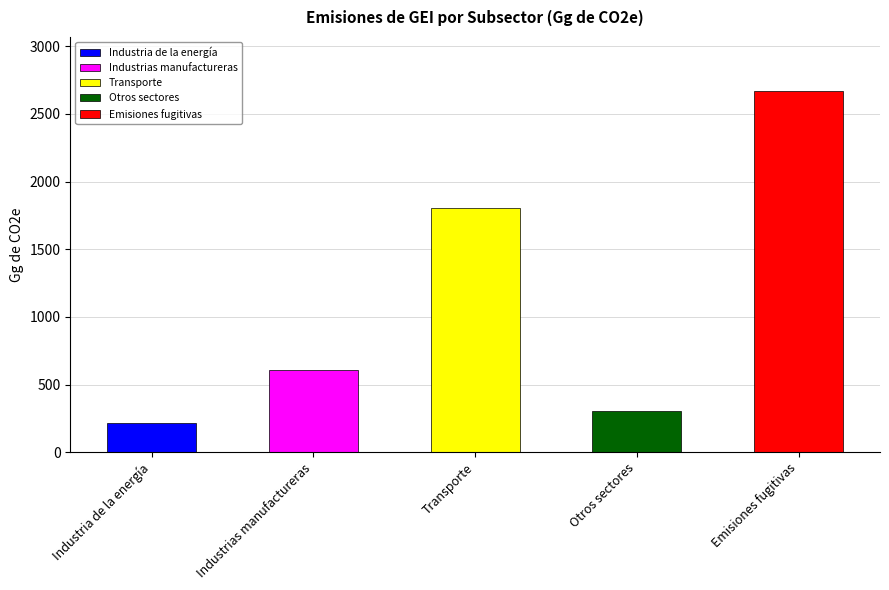

What is the greatest value displayed?

2669.0